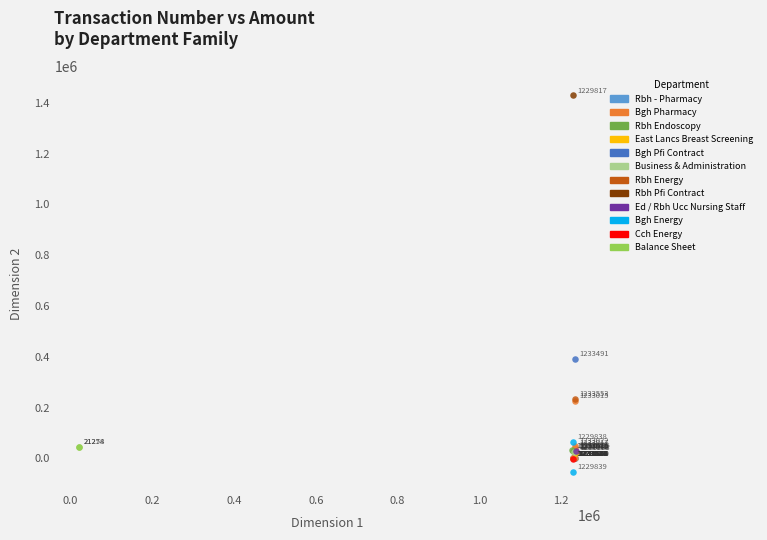

Which series reaches the minimum Y coordinate?

Bgh Energy